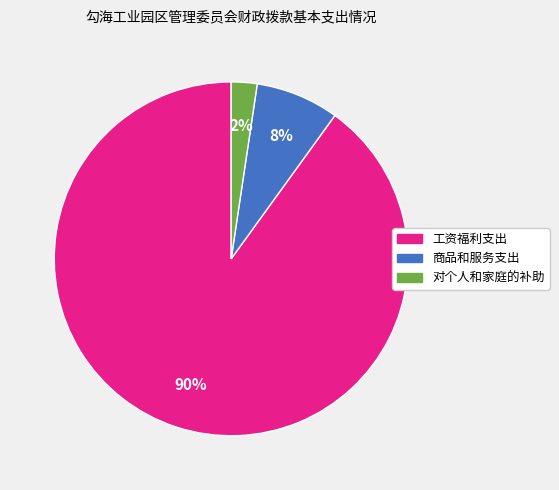

Between 工资福利支出 and 对个人和家庭的补助, which is larger?

工资福利支出